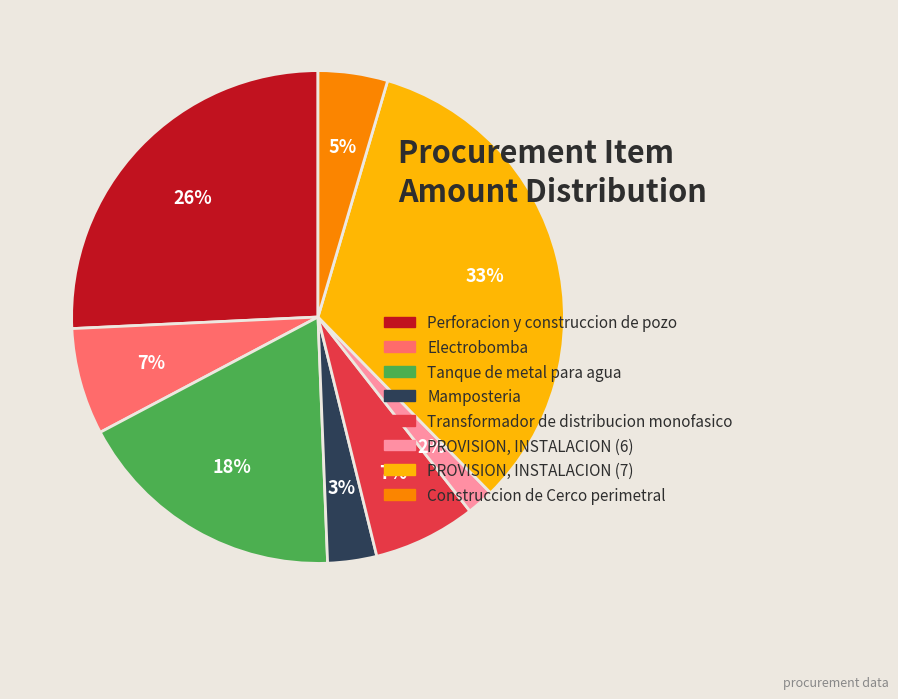

Count the number of slices in the pie.

8